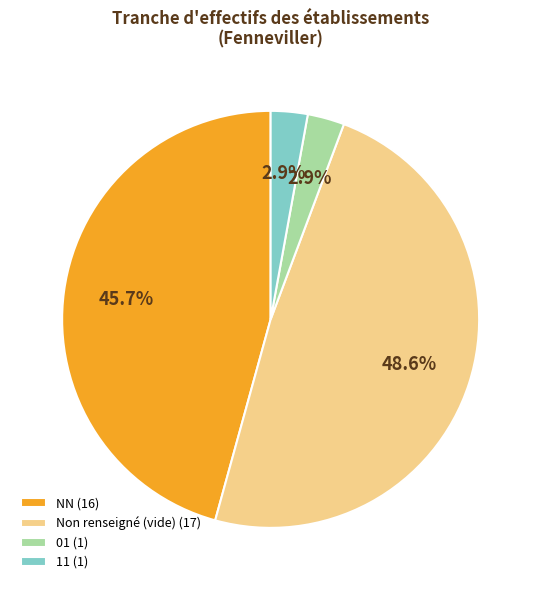

Which has a higher value, 01 (1) or NN (16)?

NN (16)